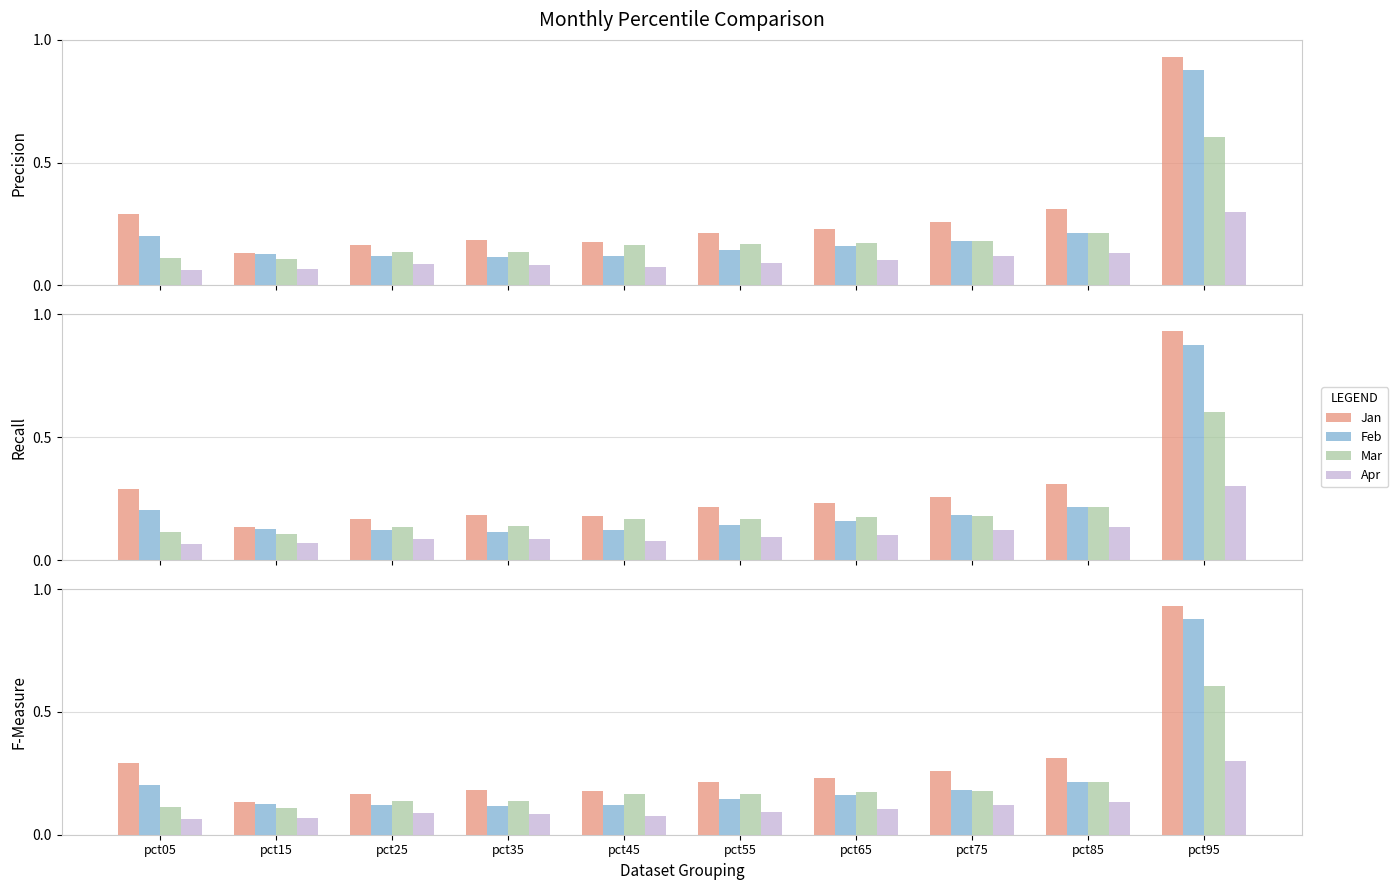

Are the bars grouped side by side (vs. stacked)?

Yes